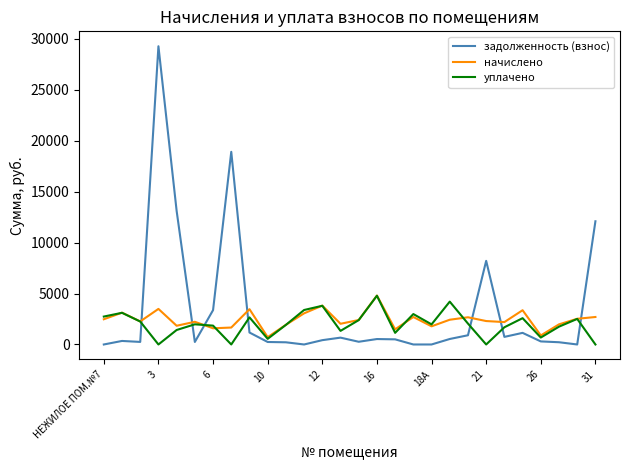

What is the greatest value displayed?

29260.4